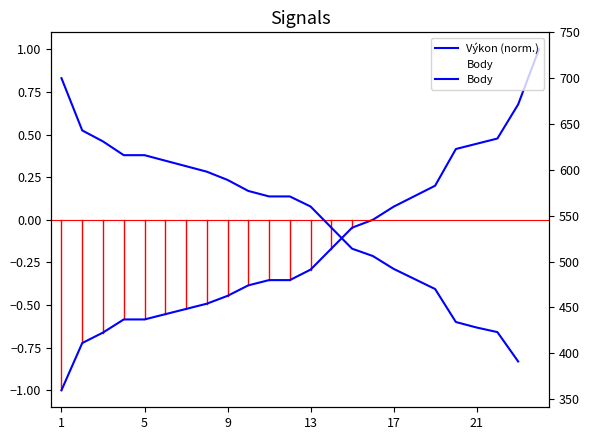

What are all the series names shown in the legend?

Výkon (norm.), Body